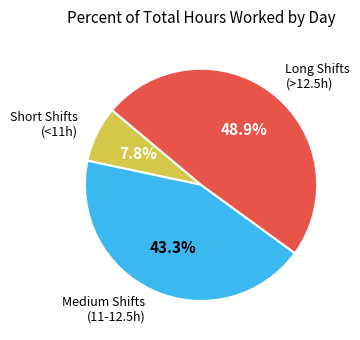

Does any single category account for the majority?

No